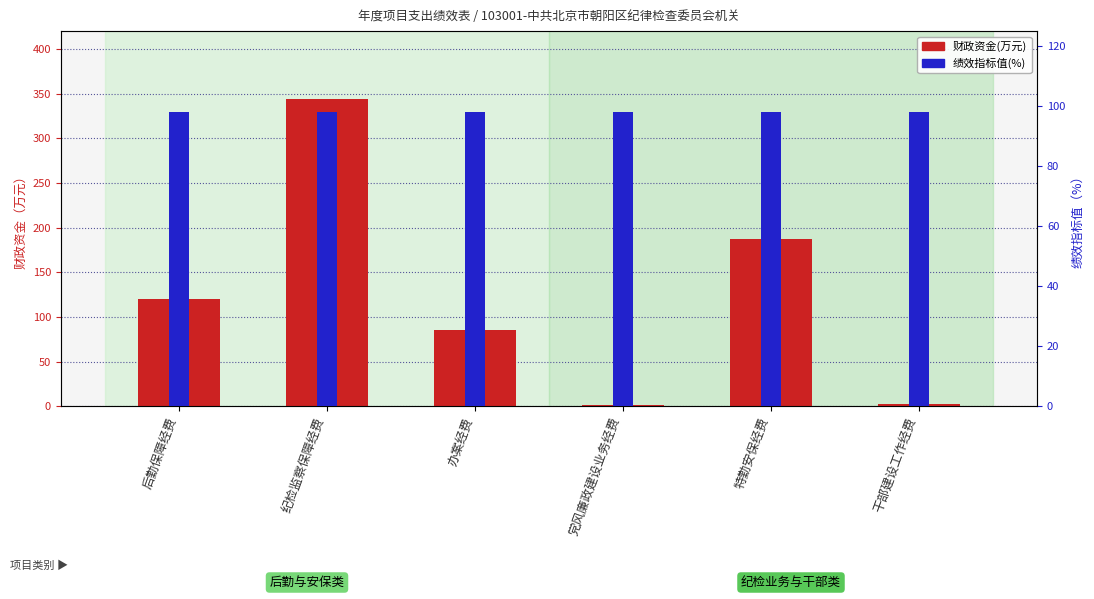

What is the approximate value of 绩效指标值(%) at 特勤安保经费?

98.0